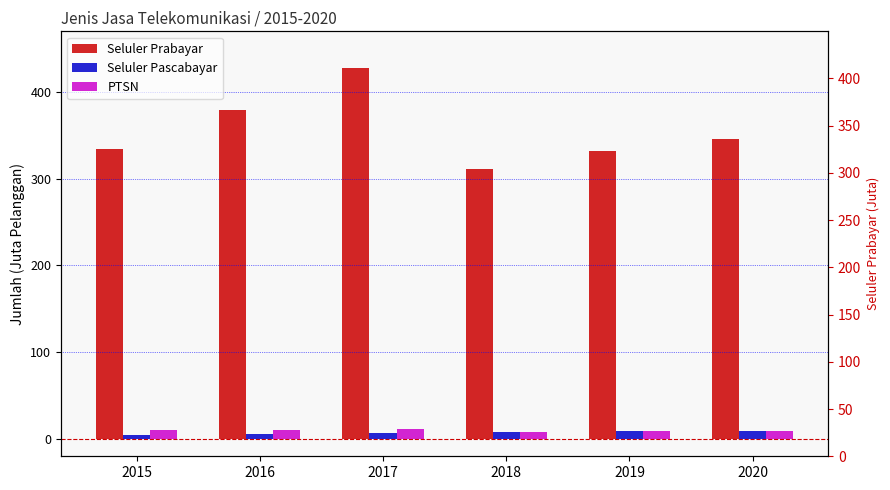

Between 2019 and 2016, which is larger?

2016